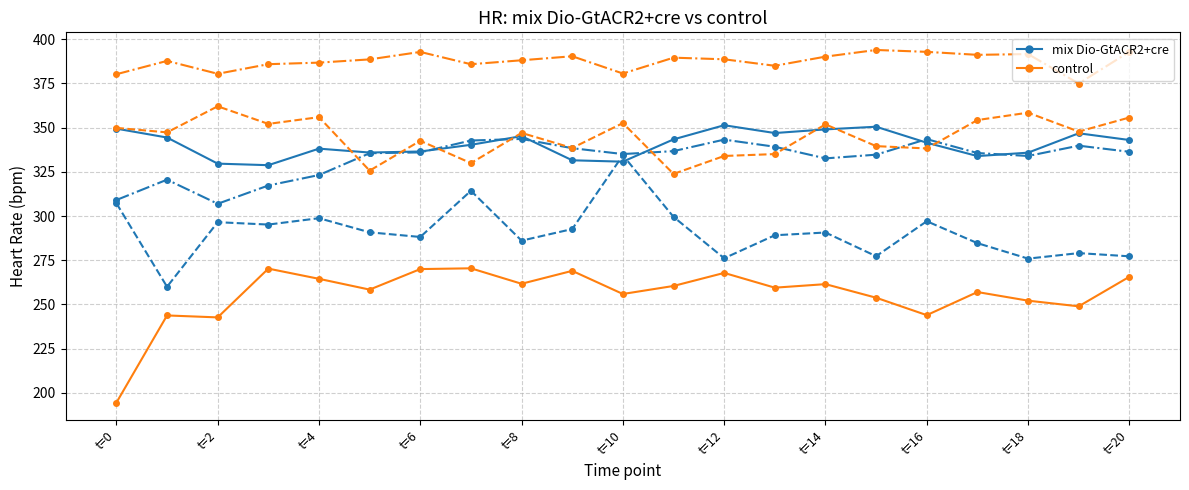

What is the greatest value displayed?

393.9